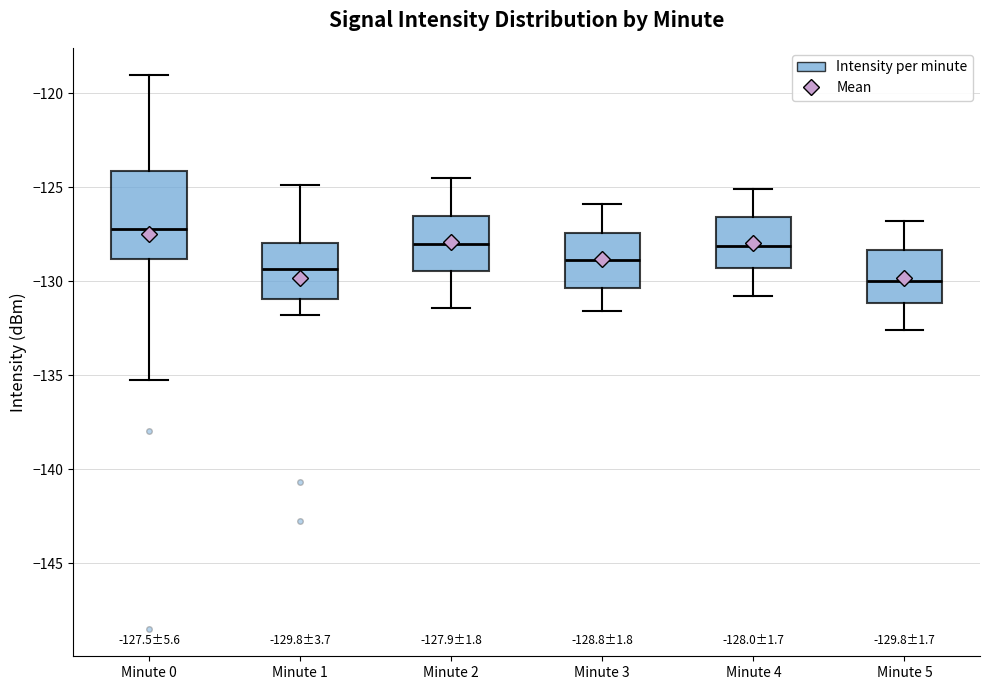

Which box is the tallest, from its lower edge to its upper edge?

Minute 0